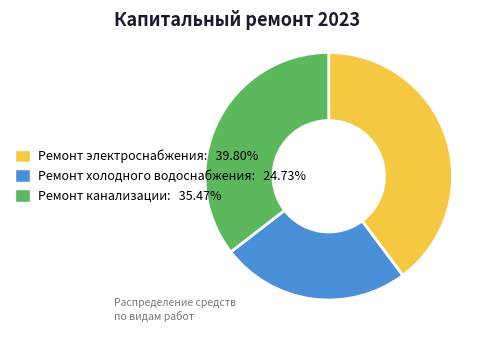

Count the number of slices in the pie.

3